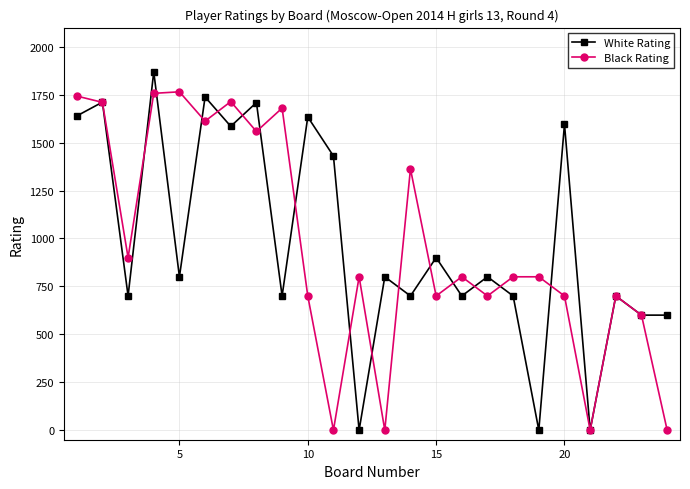

How many values in the Black Rating series are below 800?

10